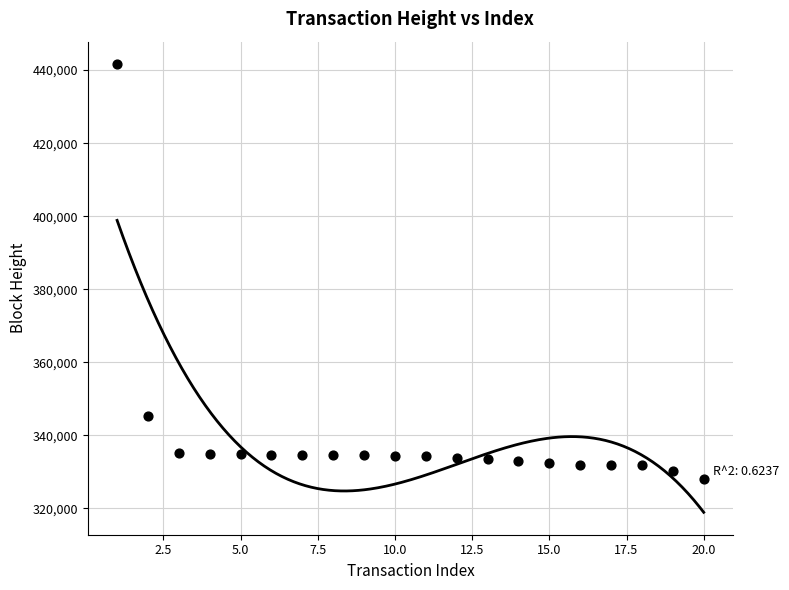

What Y value in the scatter plot is closest to 384909?

345173